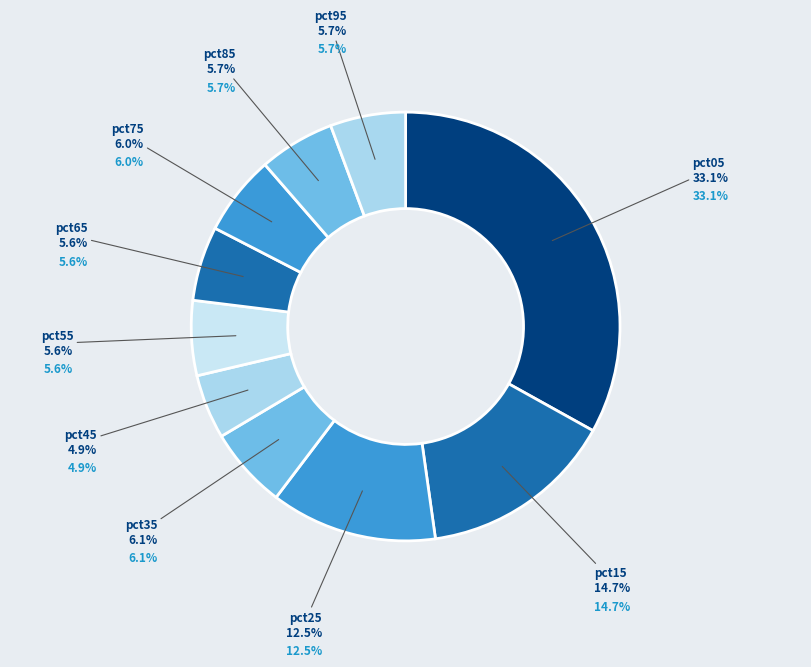

To the nearest percent, what is the difference between the pct65 and pct25 slice percentages?

7%